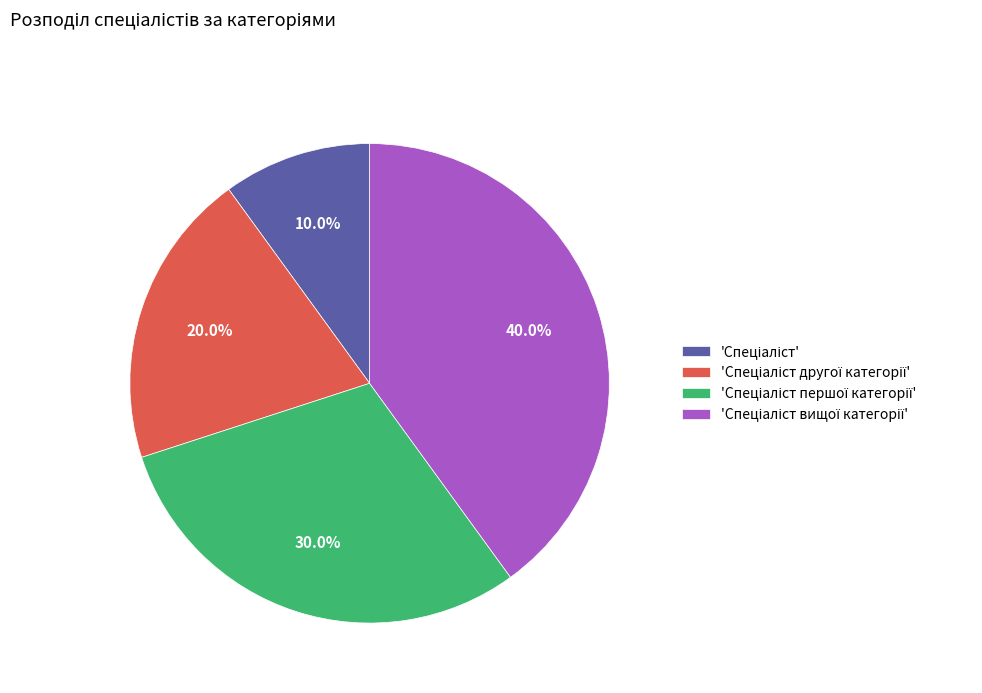

Is there a majority slice in this chart?

No